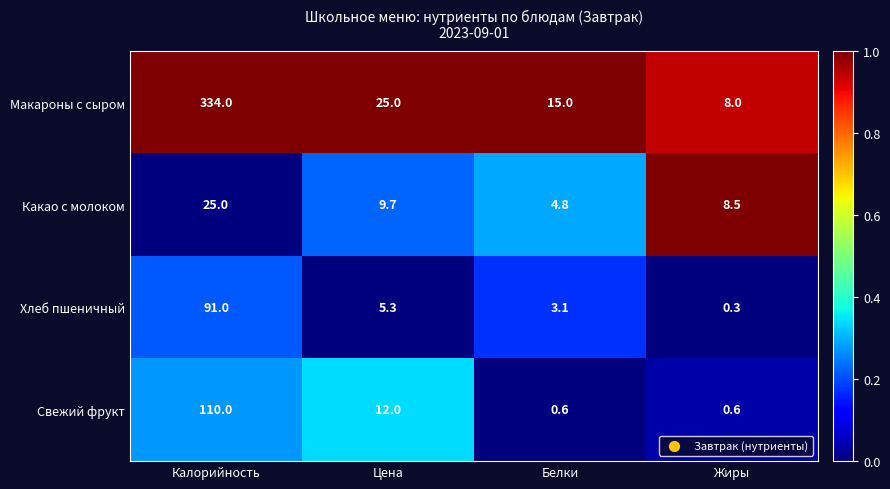

Count the number of categories in the chart.

4